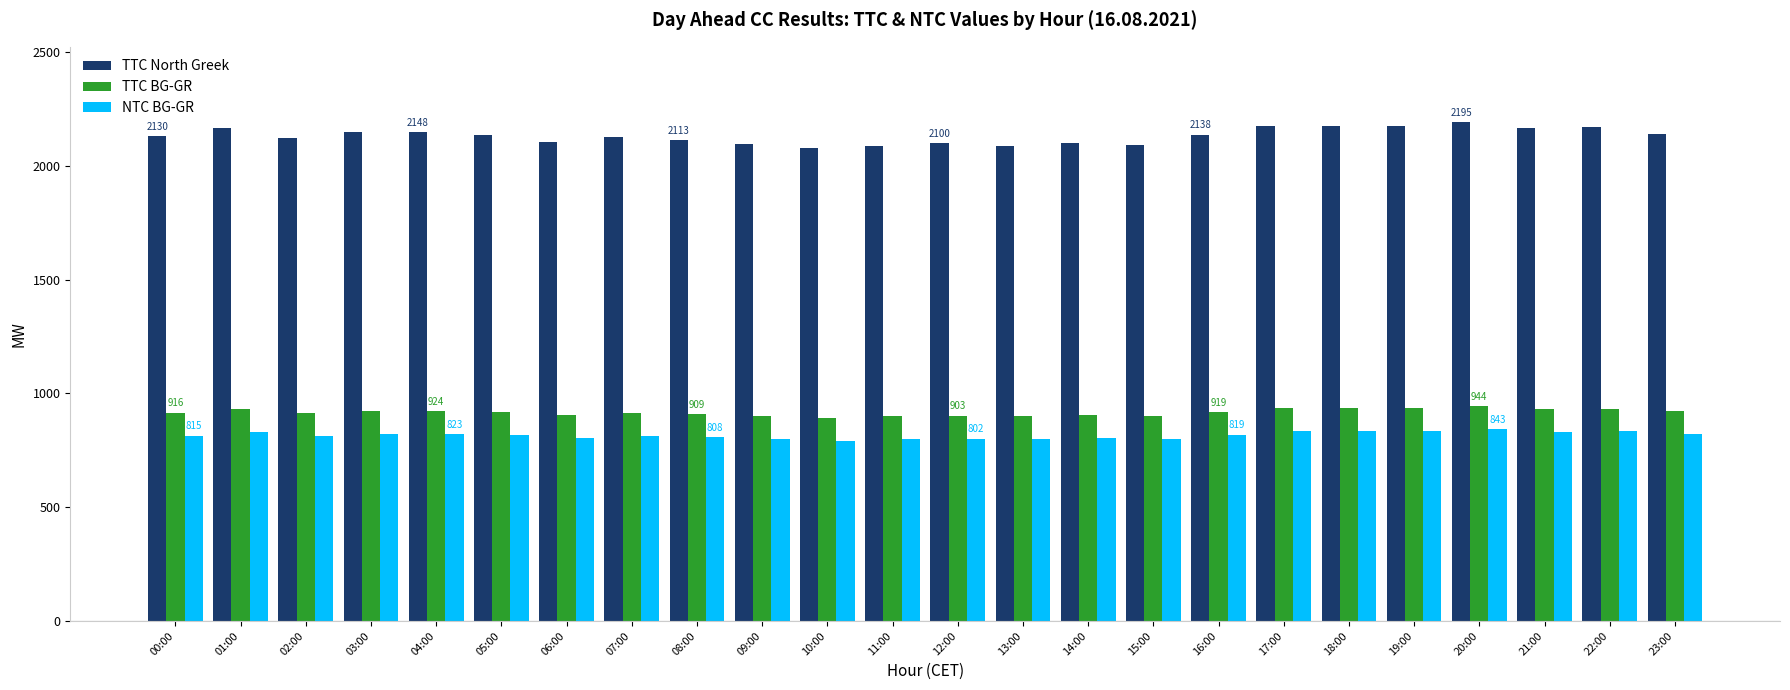

What position from the right is 20:00?

4